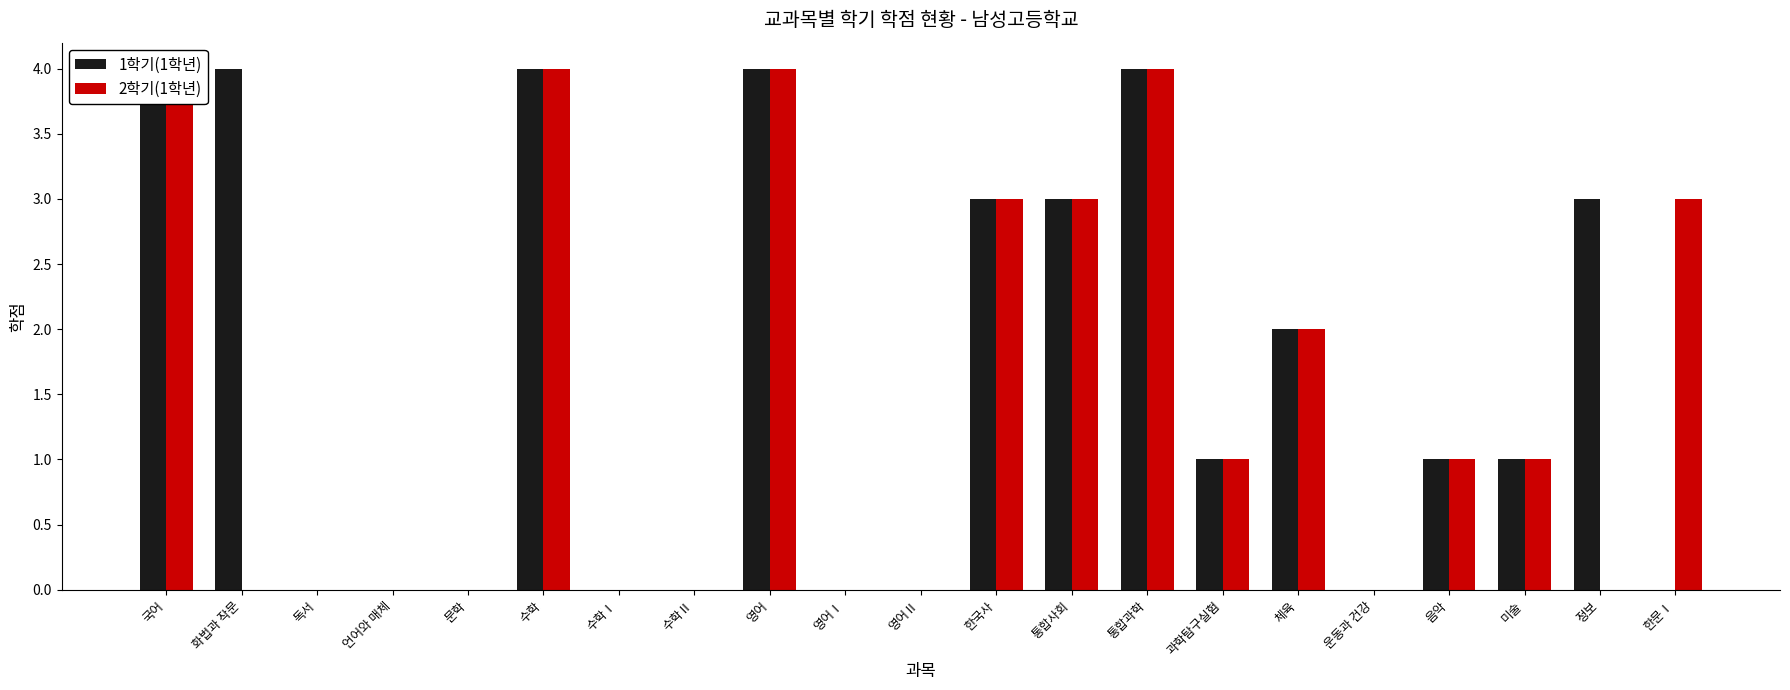

What is the maximum value shown in the chart?

4